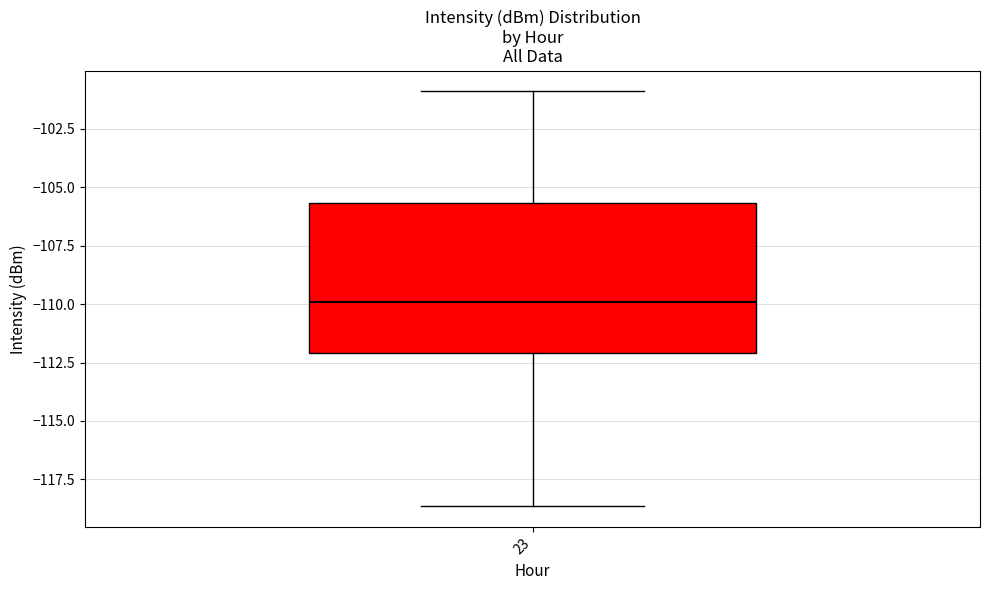

Read this box plot against the y-axis: the position of the median line, the range covered by the box, and the ends of both whiskers. The values are not printed on the chart, so give them approximately, as read against the axis.

median -110.0, box -112.0 to -105.5, whiskers -118.5 to -101.0